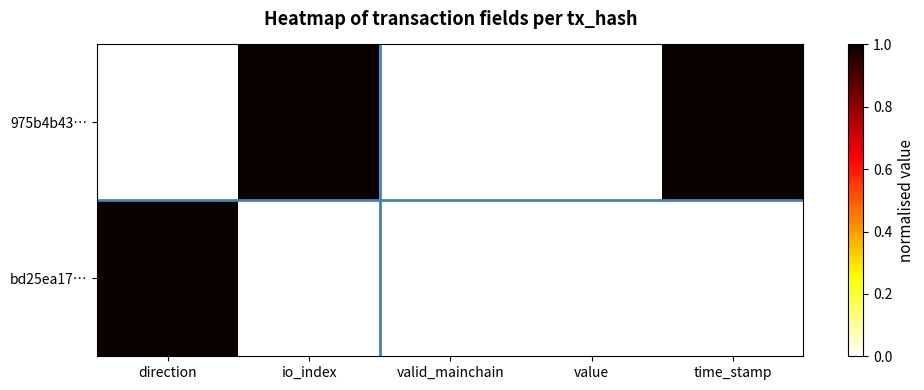

What is the difference between the highest and lowest values at time_stamp?

0.0